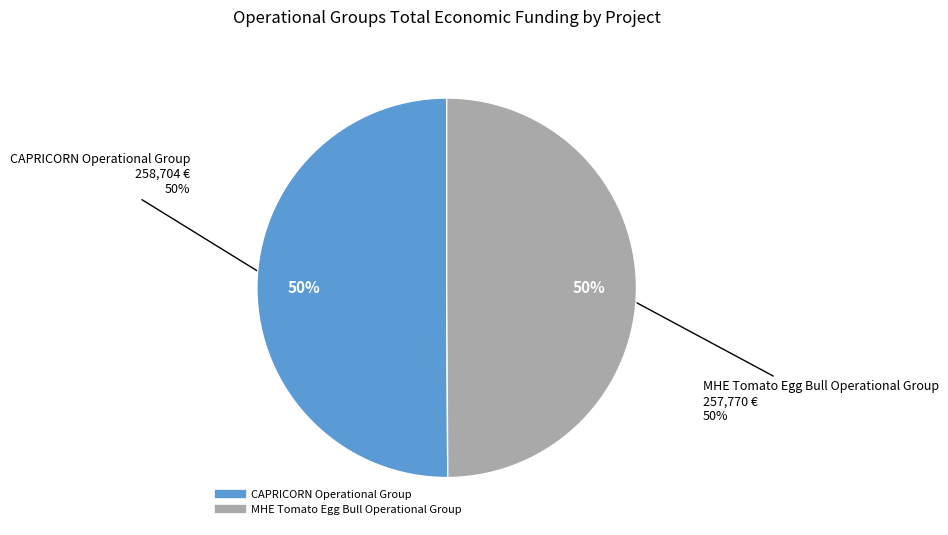

What percentage is the CAPRICORN Operational Group slice, to the nearest percent?

50%